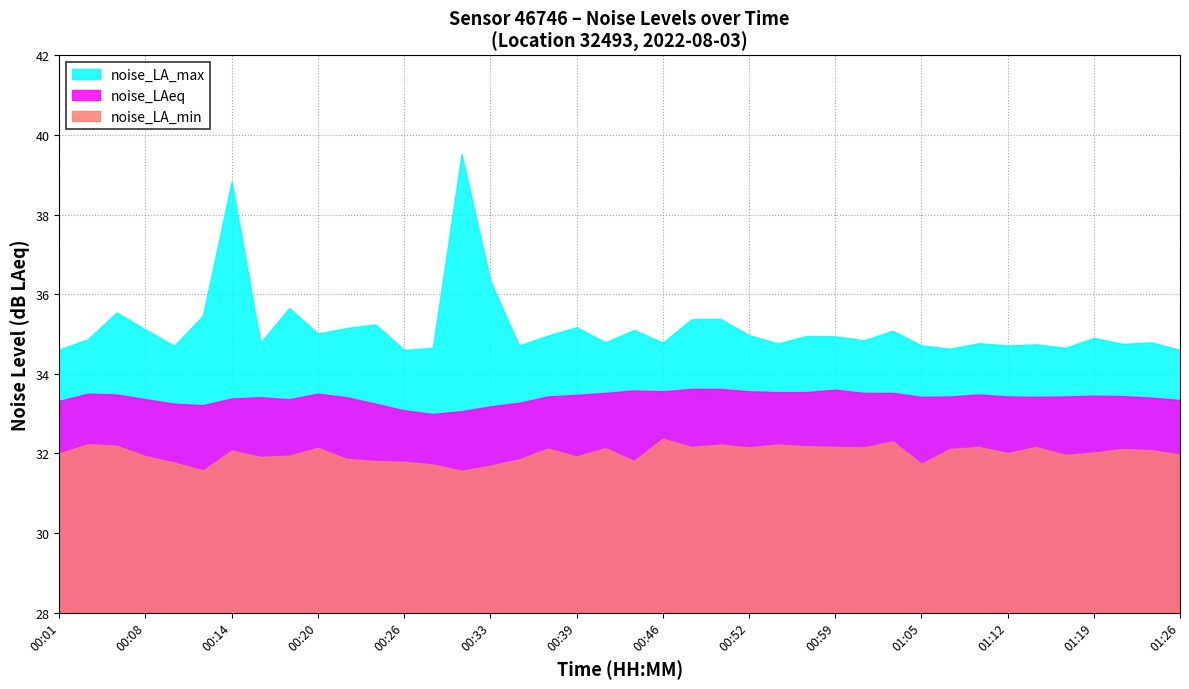

Which category has the lowest value across all series?

00:31